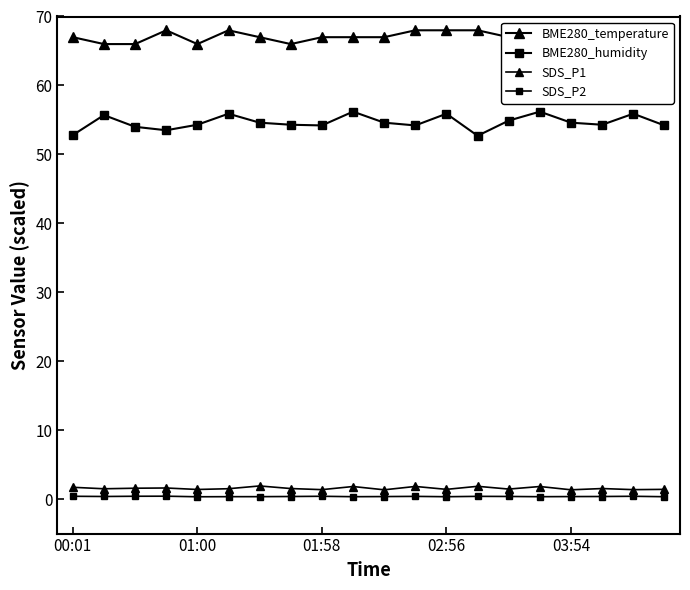

What are all the series names shown in the legend?

BME280_temperature, BME280_humidity, SDS_P1, SDS_P2